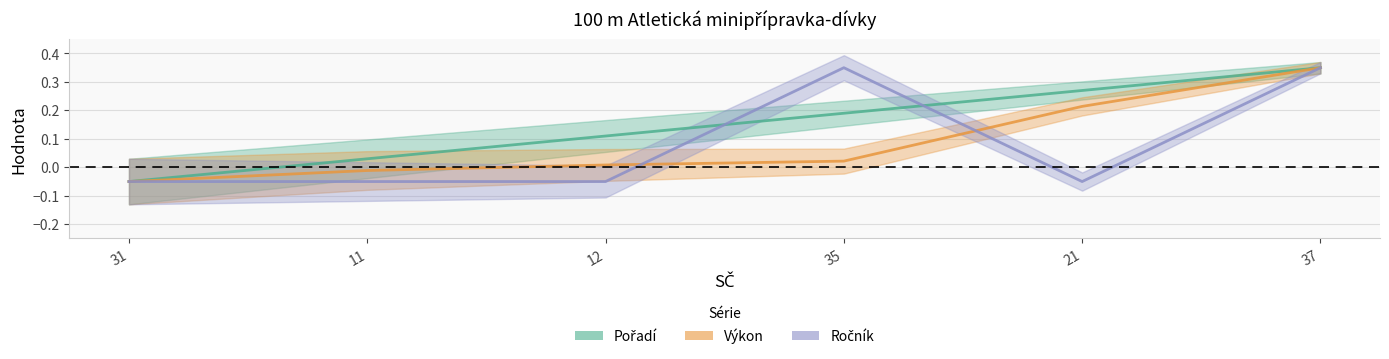

Which has a higher value, 12 or 35?

35